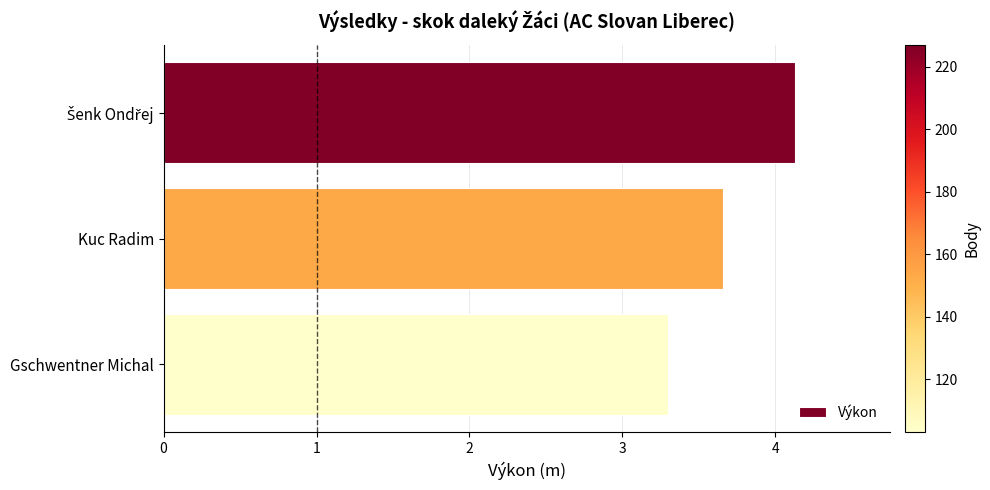

What is the difference between the maximum and minimum values?

0.8